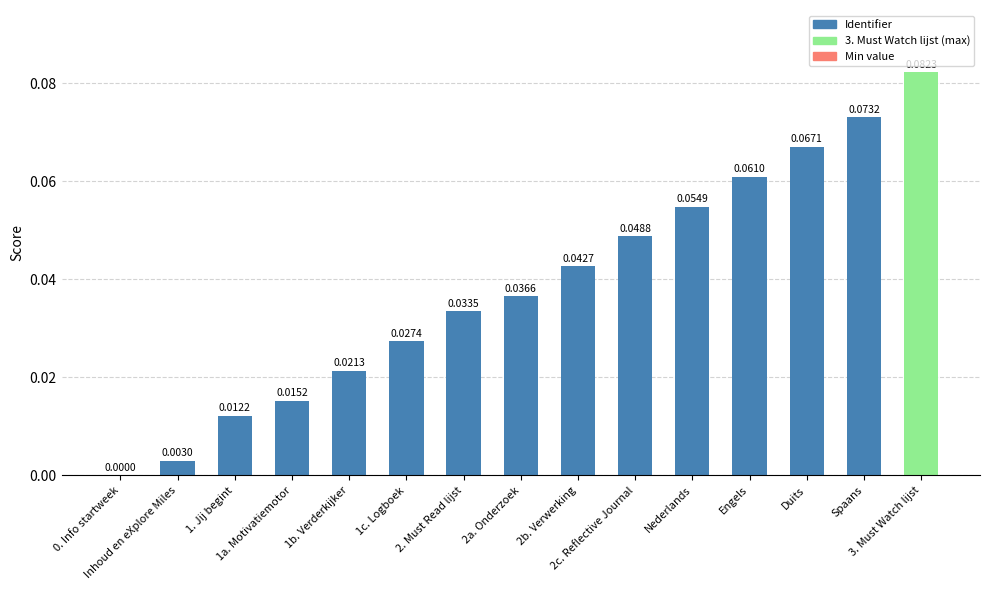

How many values are above zero?

14